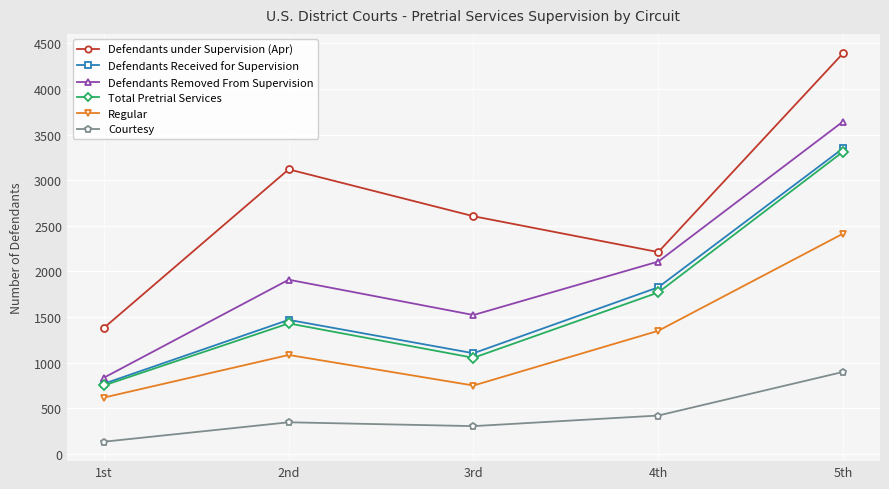

What is the difference between the highest and lowest values at 5th?

3493